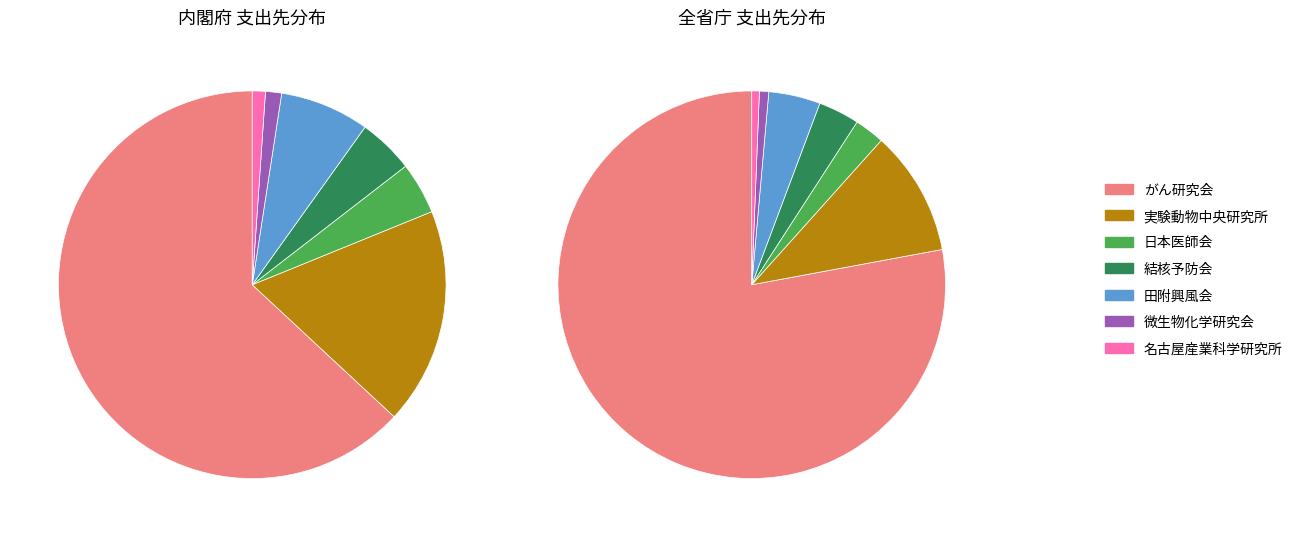

To the nearest percent, what portion does 公益財団法人微生物化学研究会 represent?

1%